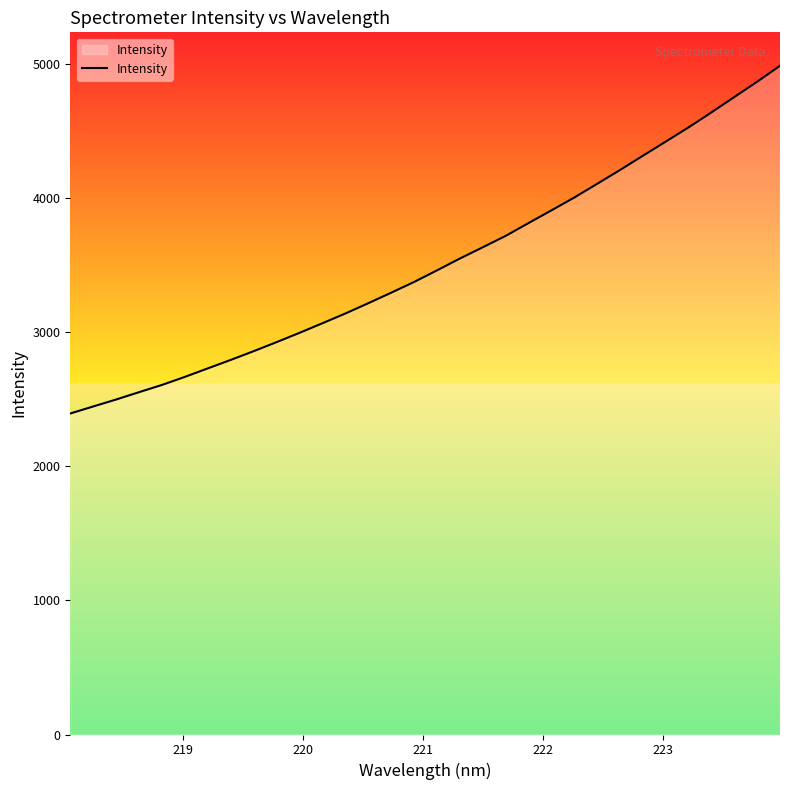

What is the difference between the maximum and minimum values?

2591.6